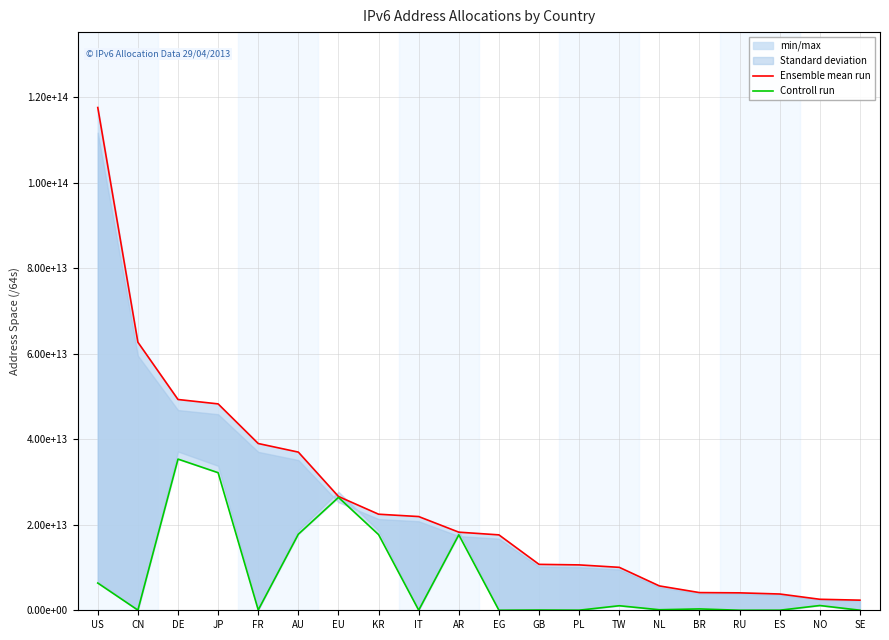

Reading right to left, transcribe all the data shown in this chart.

Ensemble mean run: SE=2366536810496	NO=2572705726464	ES=3805342072832	RU=4075929796608	BR=4136061173760	NL=5695141052416	TW=10041633800192	PL=10612869627904	GB=10737424859136	EG=17635135782912	AR=18266551287808	IT=21917218701312	KR=22466974187521	EU=26615912857600	AU=36988307832832	FR=38998307110912	JP=48267386290177	DE=49293352566784	CN=62689343176704	US=117576091762688
Controll run: SE=17179869184	NO=1112396529664	ES=12884901888	RU=4295360512	BR=318936055808	NL=124554313728	TW=1062467534848	PL=22011707392	GB=55834771456	EG=8590000128	AR=17643726831616	IT=21474902016	KR=17695265259520	EU=26396869001216	AU=17789318922240	FR=77309411328	JP=32174959427584	DE=35356170911744	CN=35970416640	US=6370494316544